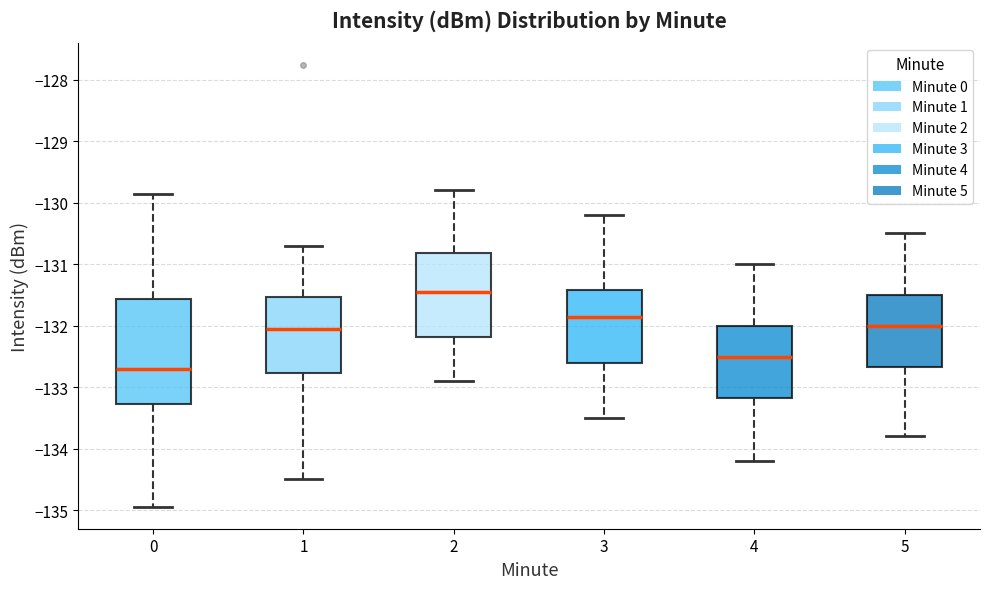

Which box's median line is the lowest?

0